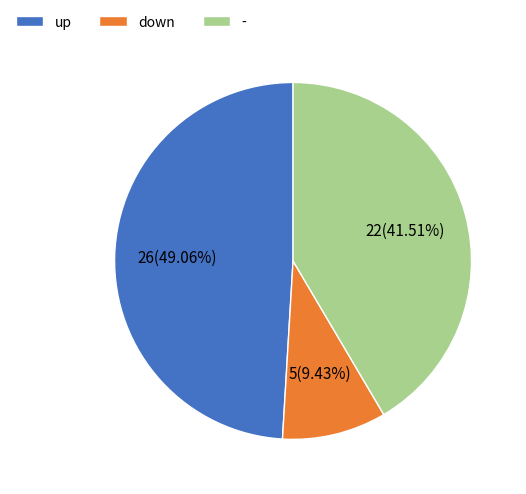

Count the number of slices in the pie.

3